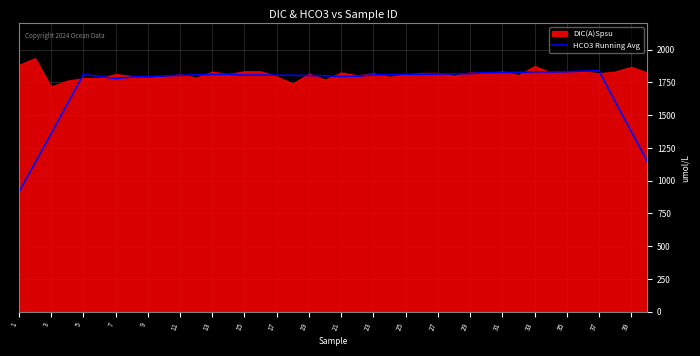

The value of HCO3 Running Avg at 33 is 770.9. True or false?

False